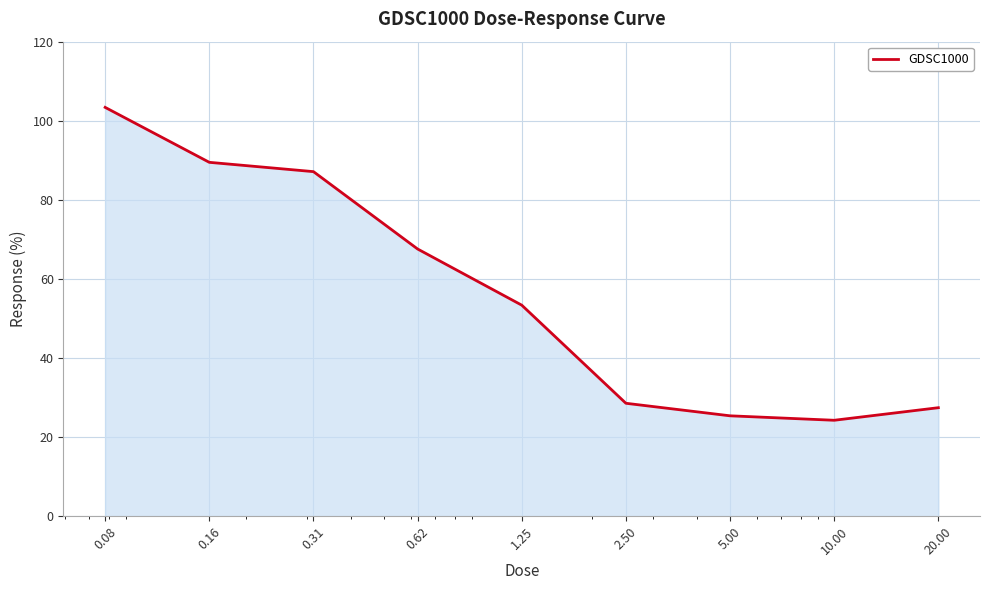

What is the difference between the maximum and minimum values?

79.1